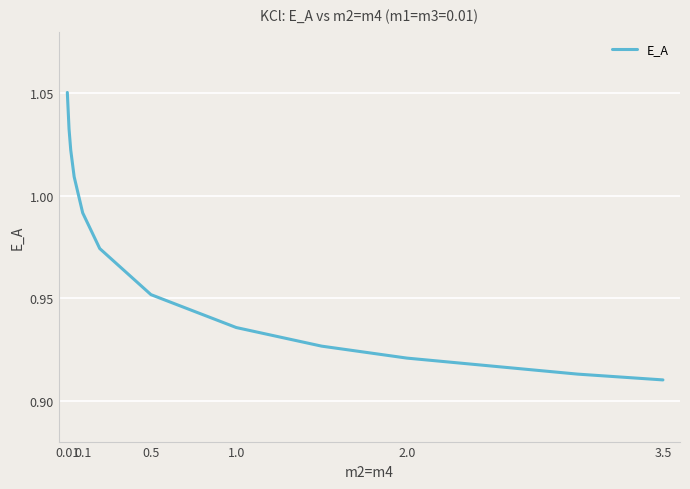

Does the chart have visible grid lines?

Yes